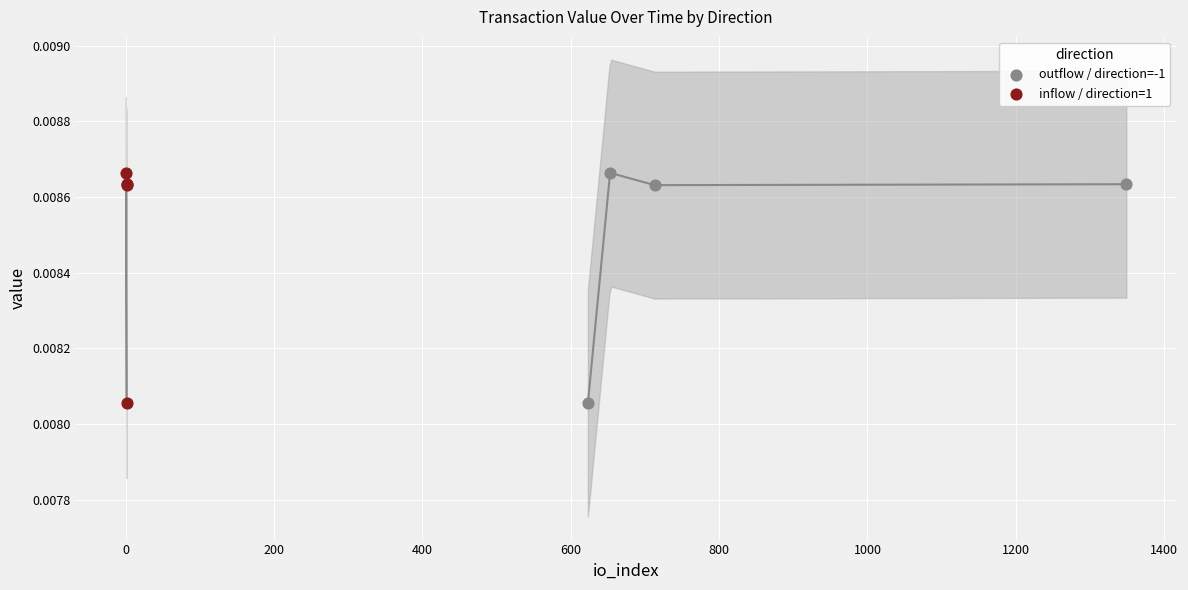

Which series has the largest Y range (max minus min)?

outflow / direction=-1